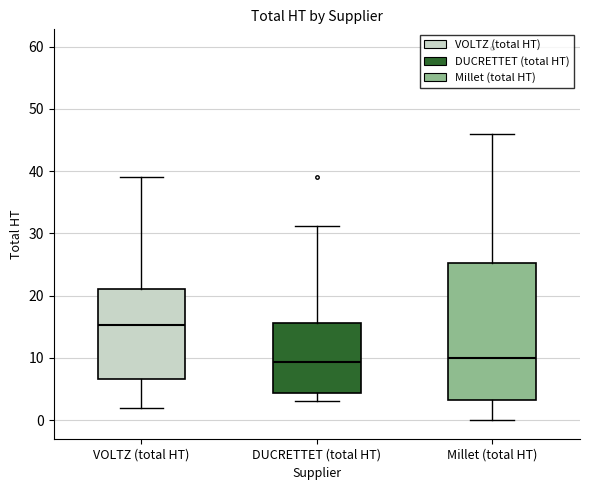

Reading left to right, read every box against the y-axis: the position of its median line, the range the box covers, and the ends of its whiskers. The values are not printed on the chart, so give them approximately, as read against the axis.

VOLTZ (total HT): median 15, box 7 to 21, whiskers 2 to 39
DUCRETTET (total HT): median 9, box 4 to 16, whiskers 3 to 31
Millet (total HT): median 10, box 3 to 25, whiskers 0 to 46